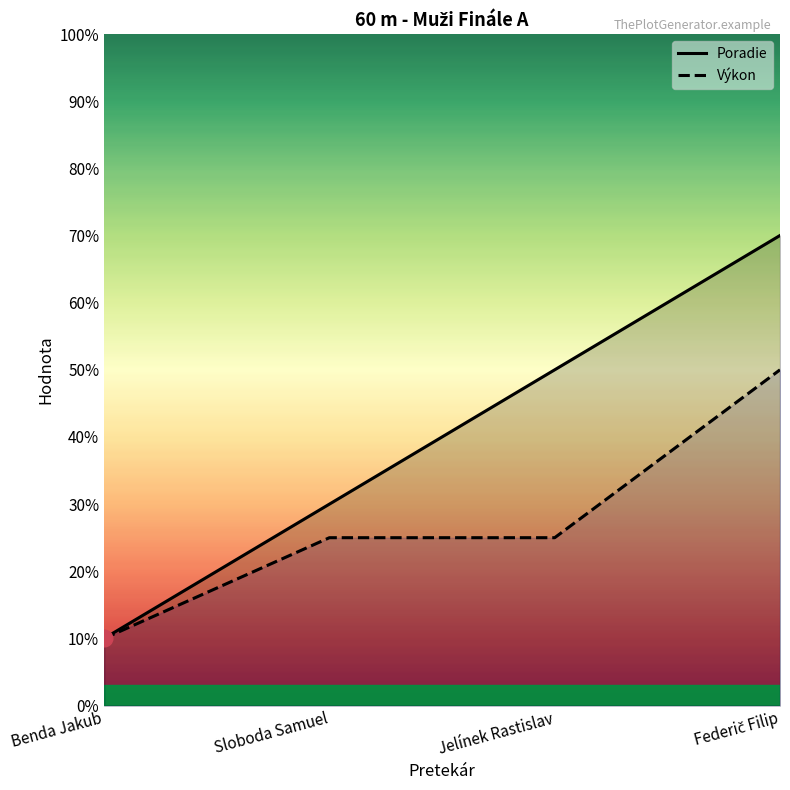

Where does the Poradie series first go above 4?

Jelínek Rastislav